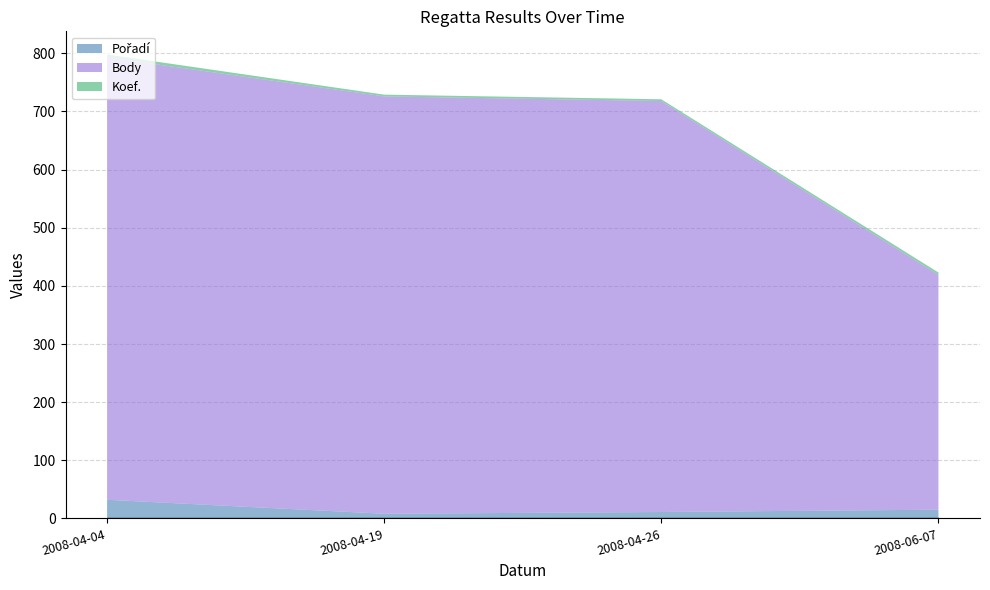

At 2008-06-07, list the series in order from smallest to largest.

Koef., Pořadí, Body